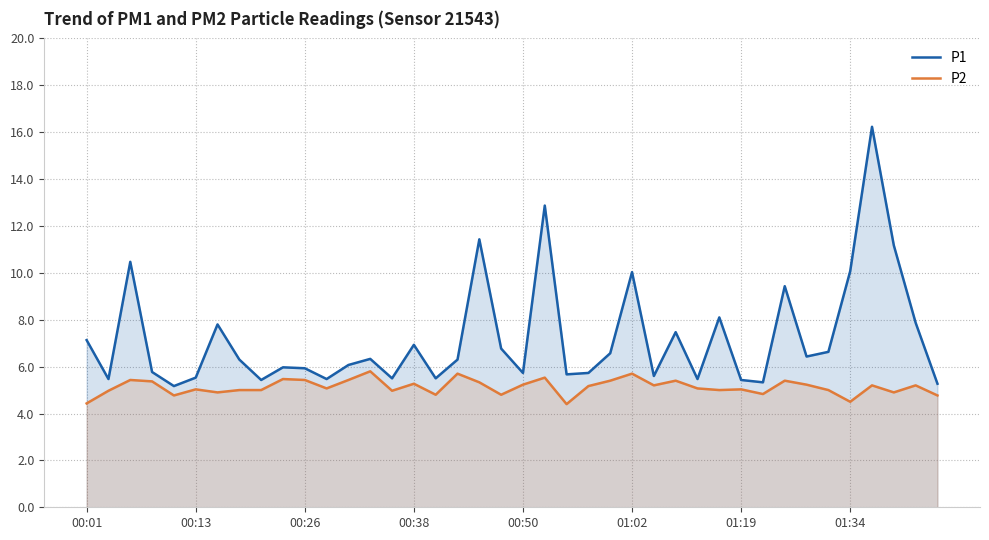

Does the chart display data point markers on the line(s)?

No